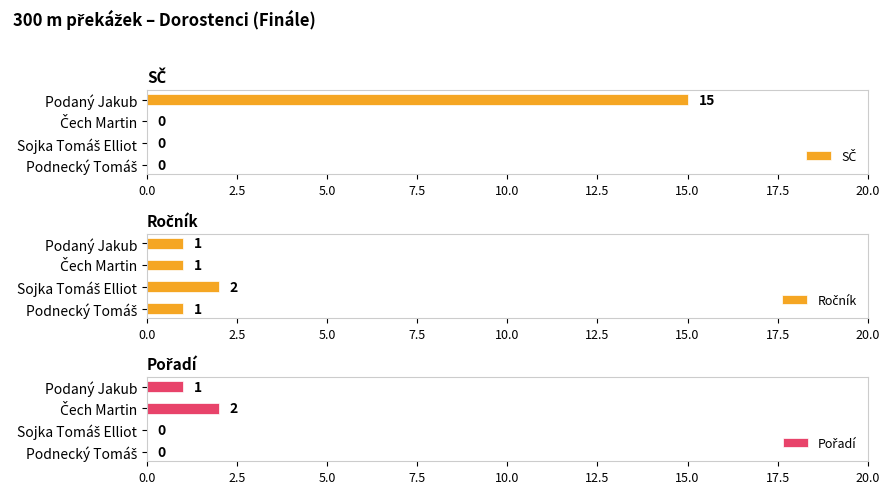

What are all the series names shown in the legend?

SČ, Ročník, Pořadí